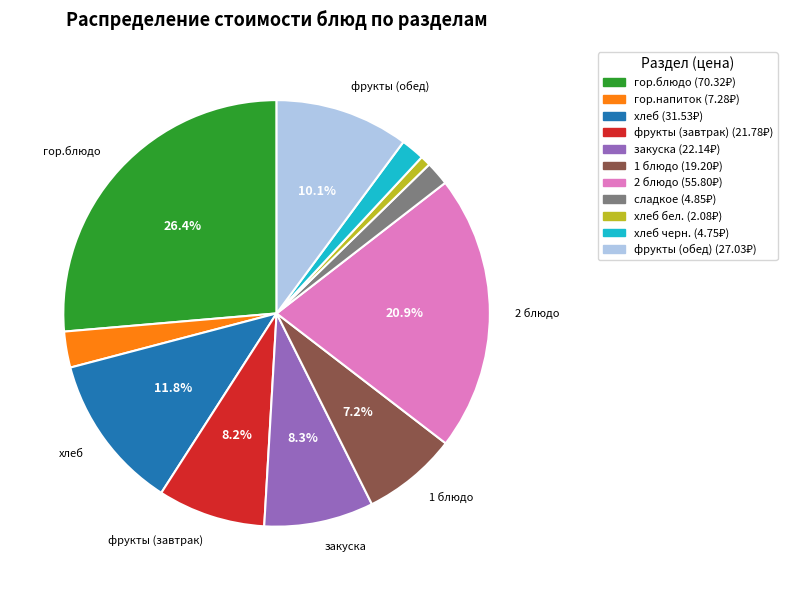

Is there any slice that represents more than half of the pie?

No